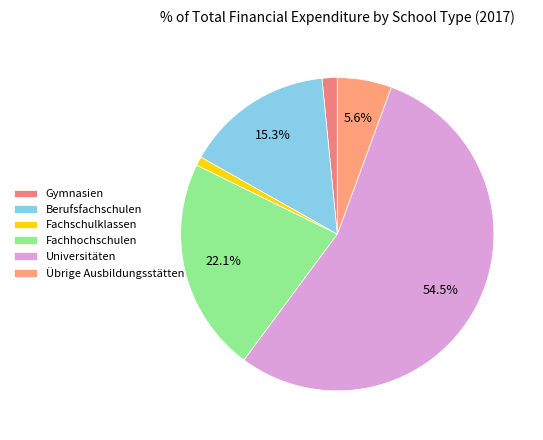

To the nearest percent, what portion does Übrige Ausbildungsstätten represent?

6%